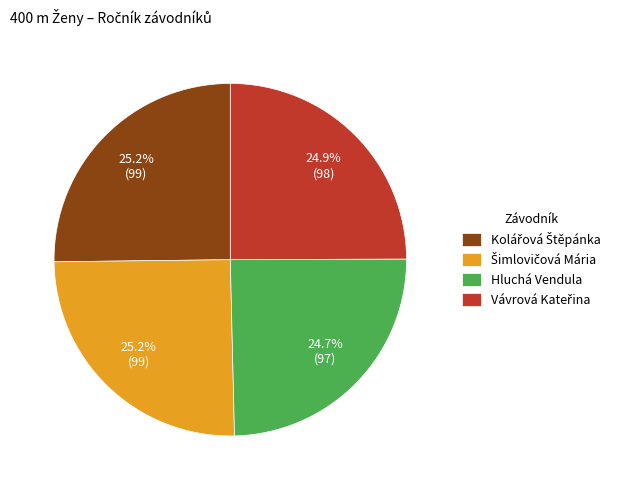

Is Hluchá Vendula the majority of the pie?

No